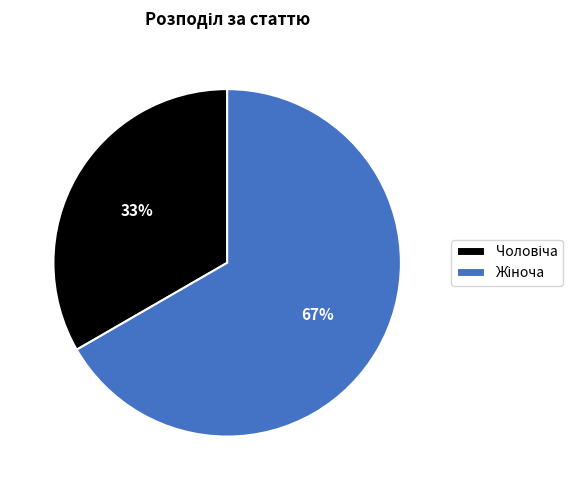

Is there a majority slice in this chart?

Yes